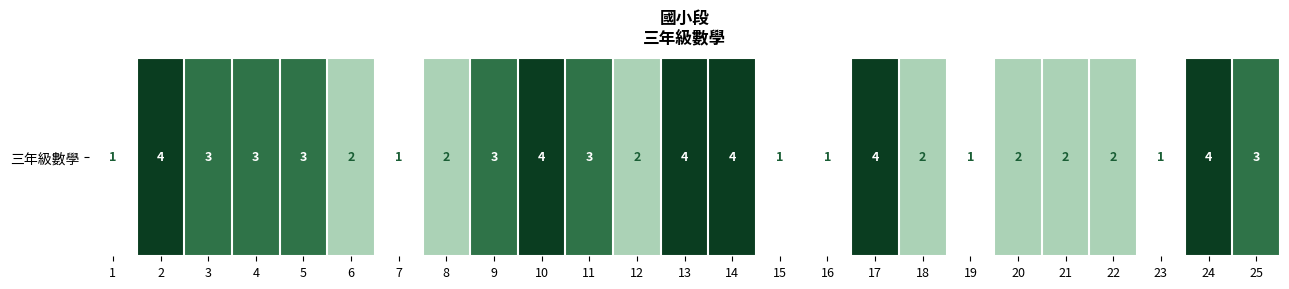

How many values exceed 2?

12